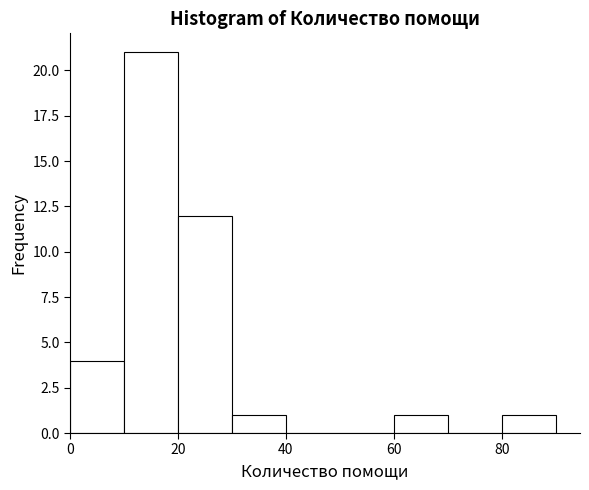

How tall is the bar that spans 10 to 20 on the x-axis? The values are not printed on the chart, so give them approximately, as read against the axis.

21